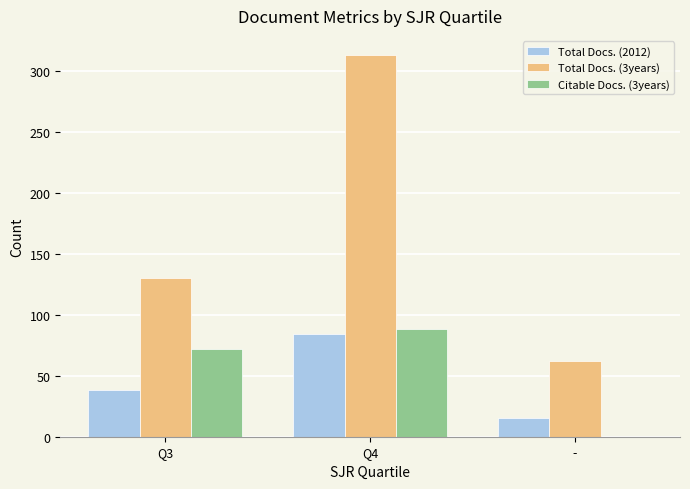

Which series changed the most between Q3 and Q4?

Total Docs. (3years)